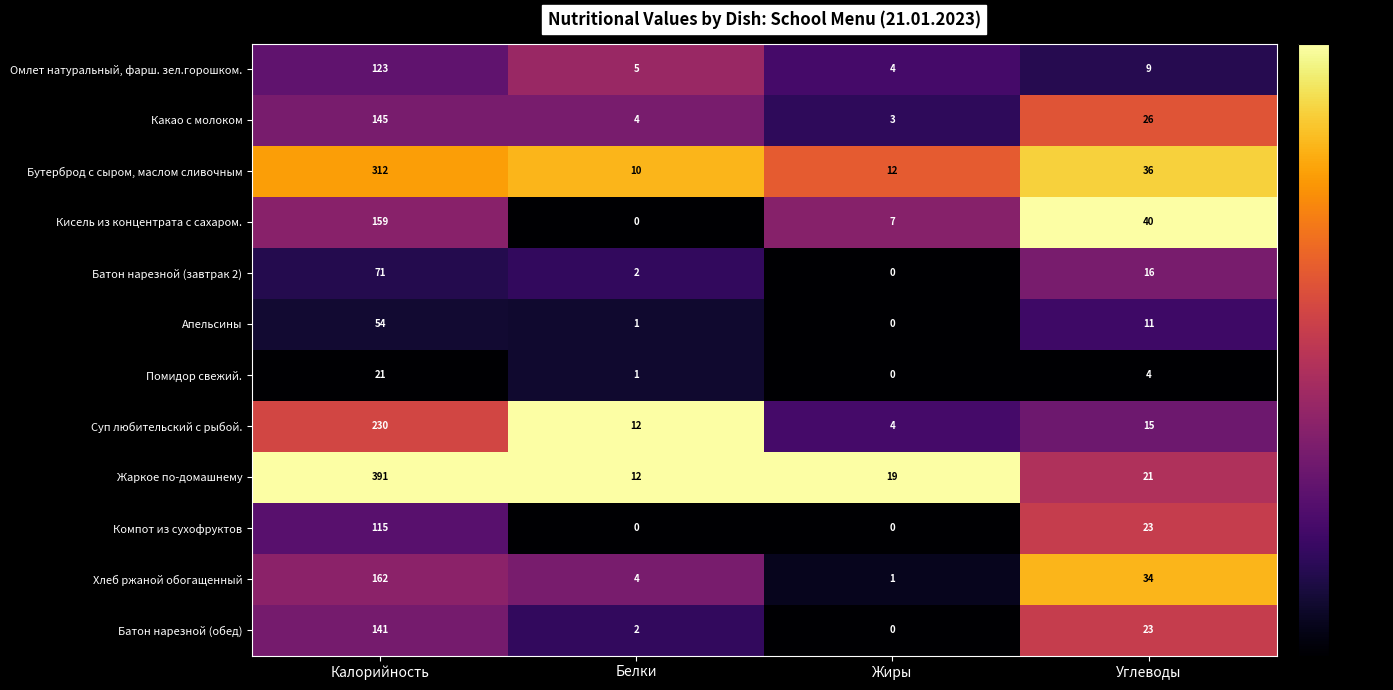

At which category is the sum across all series the highest?

Калорийность